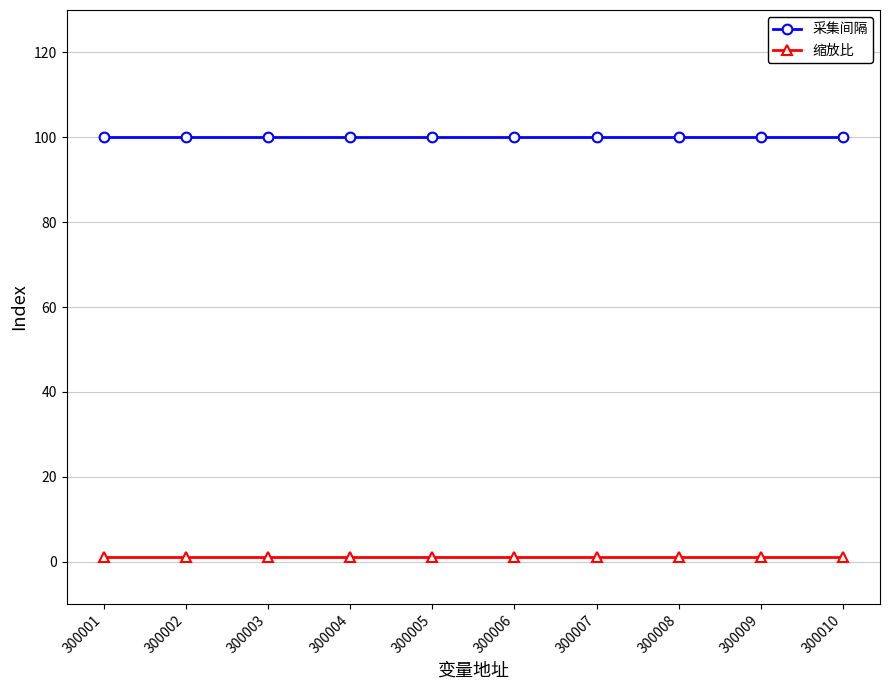

True or false: 缩放比 and 采集间隔 intersect in this chart.

False